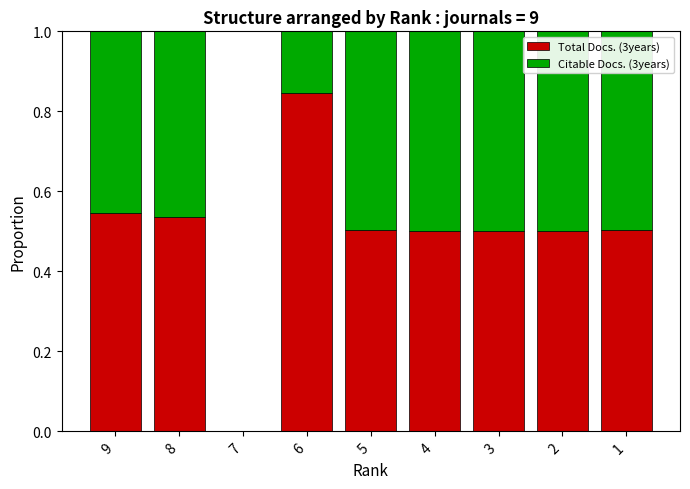

The value of Total Docs. (3years) at 3 is 0.1. True or false?

False